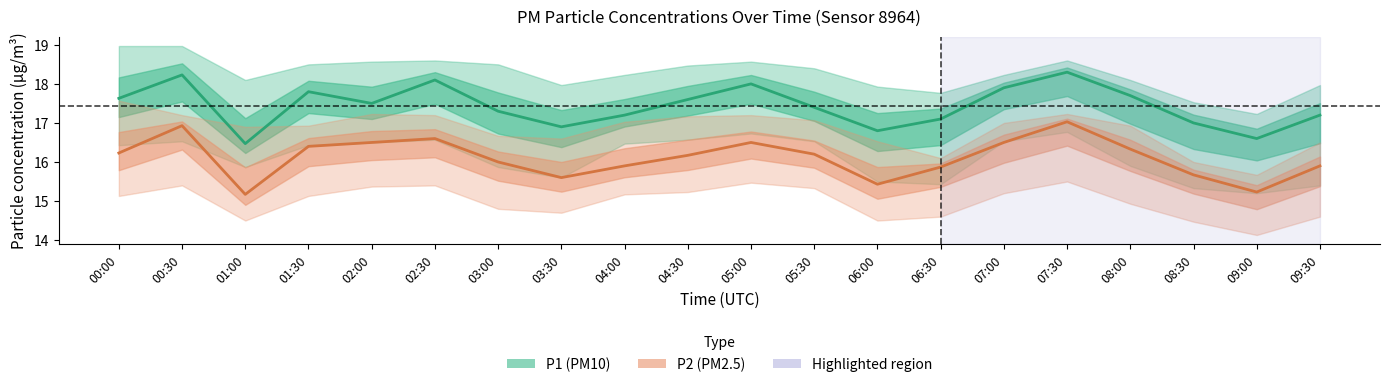

The P1 (PM10) series shows 17.2 at 09:30. True or false?

True